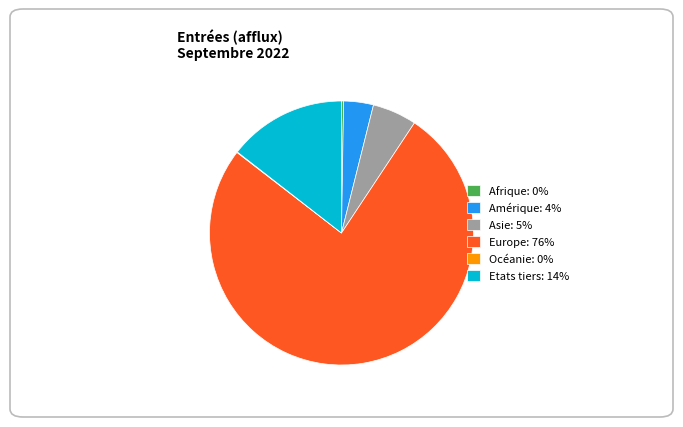

True or false: Europe: 76% accounts for 76% of the total.

True